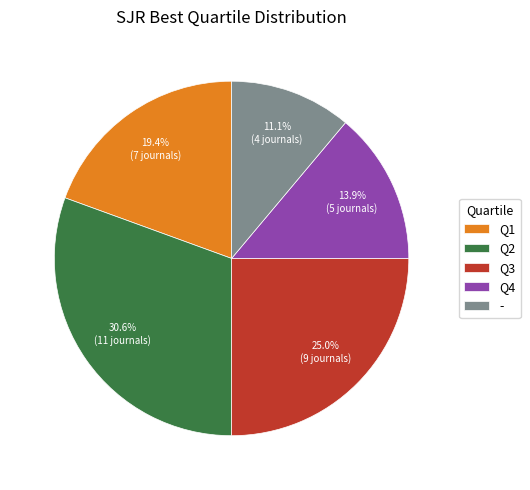

The Q2 slice represents 31% of the pie. True or false?

True